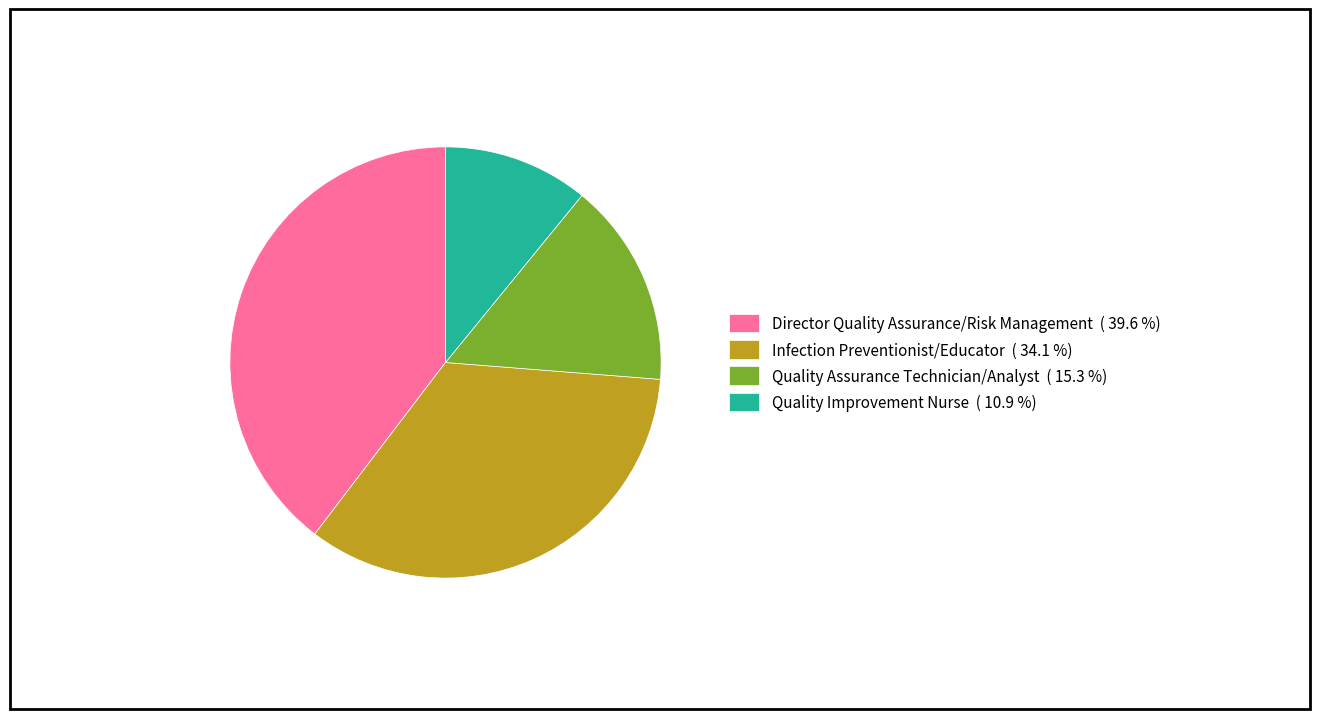

Between Quality Assurance Technician/Analyst ( 15.3 %) and Infection Preventionist/Educator ( 34.1 %), which is larger?

Infection Preventionist/Educator ( 34.1 %)